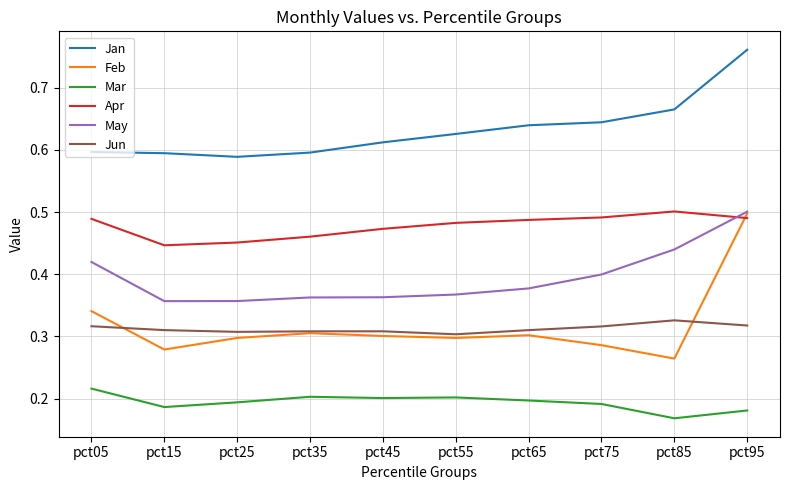

Which series has the widest spread of values?

Feb